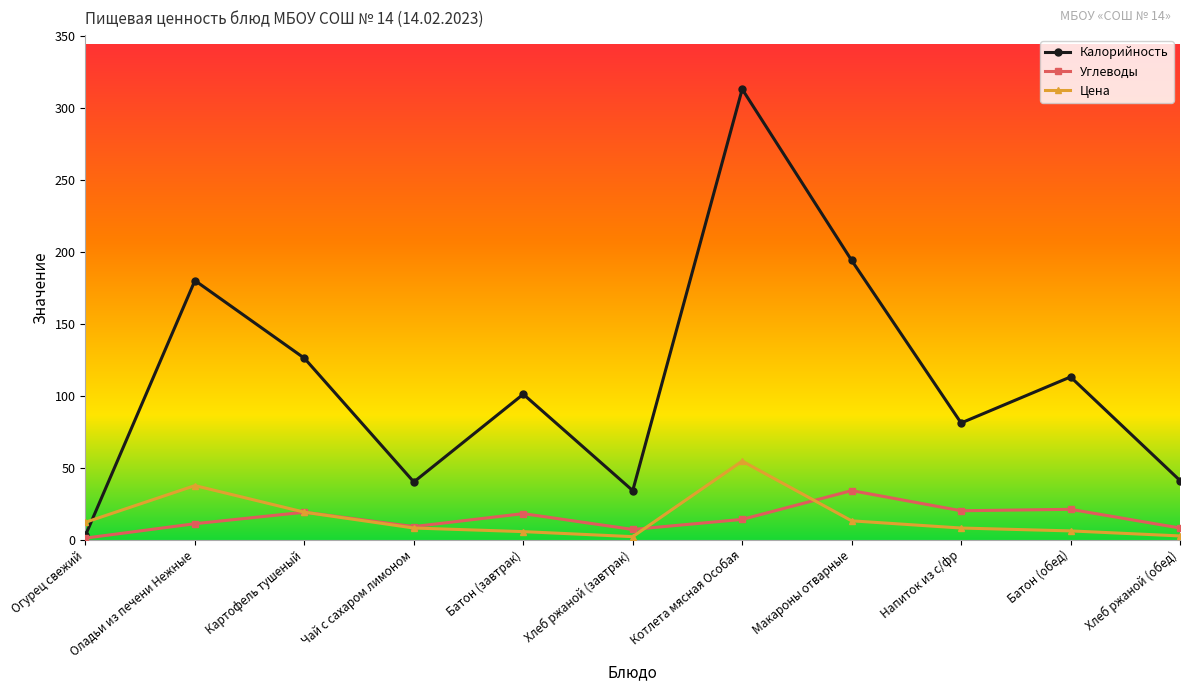

At which label does Углеводы reach its peak?

Макароны отварные